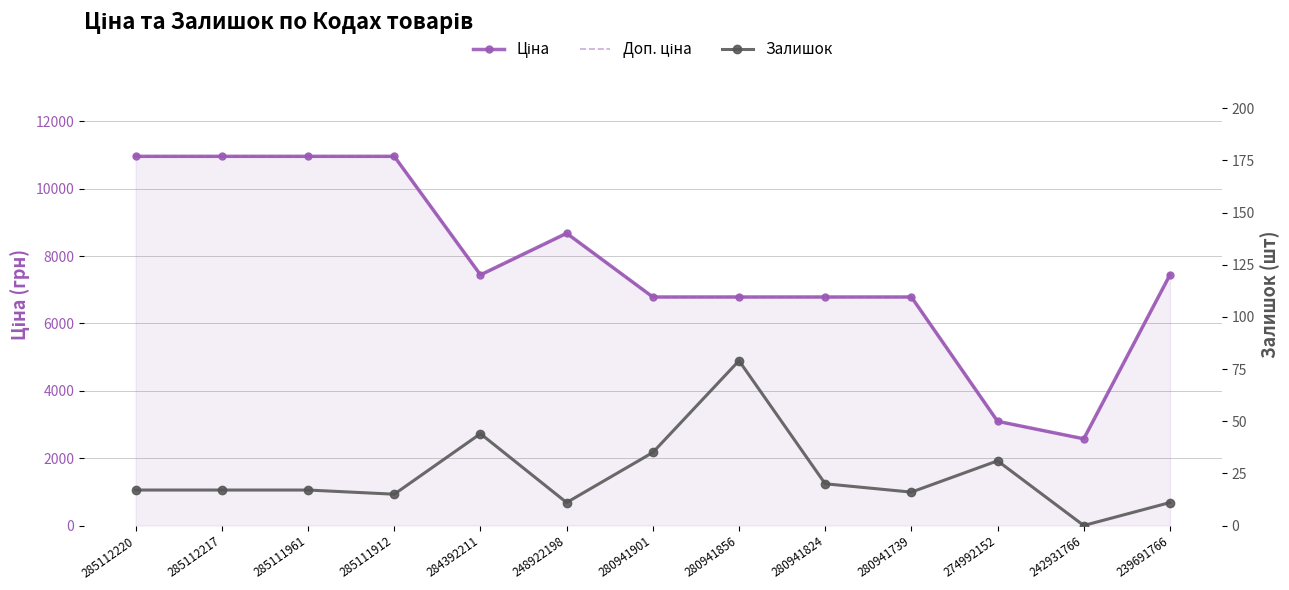

What is the difference between the second highest and second lowest values in the Ціна series?

7869.7